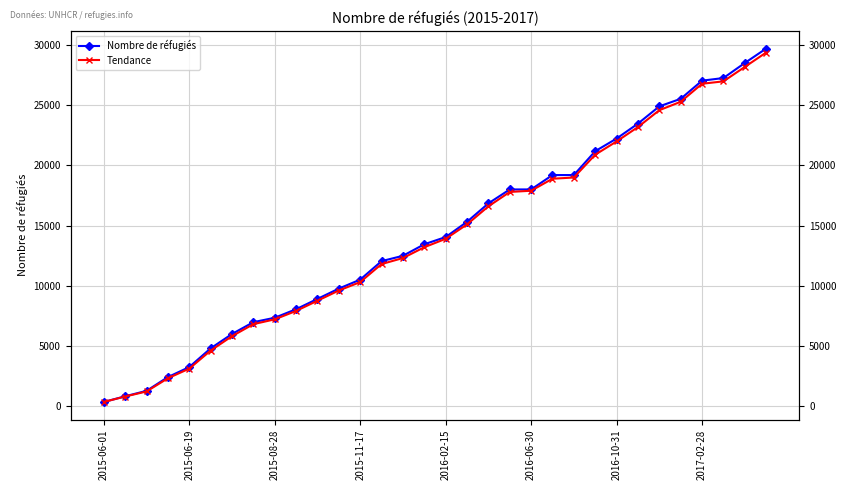

True or false: Nombre de réfugiés and Tendance intersect in this chart.

False